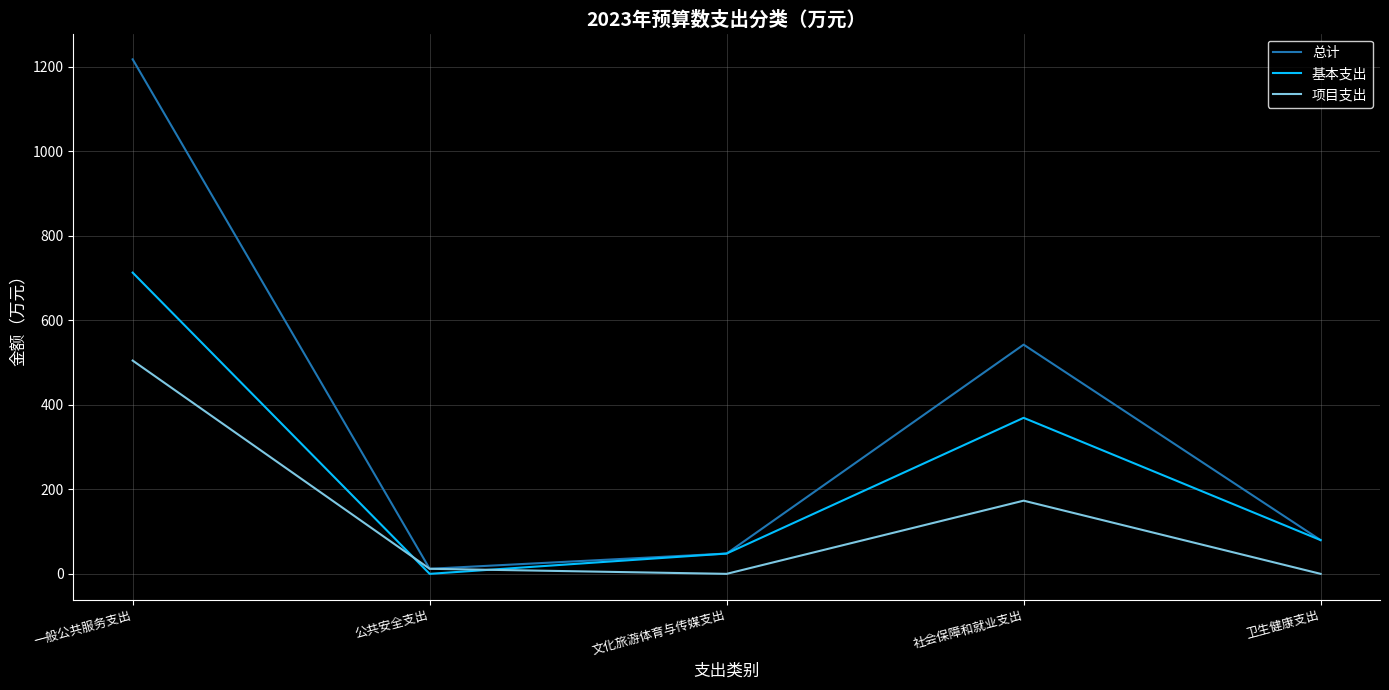

At 社会保障和就业支出, list the series in order from smallest to largest.

项目支出, 基本支出, 总计